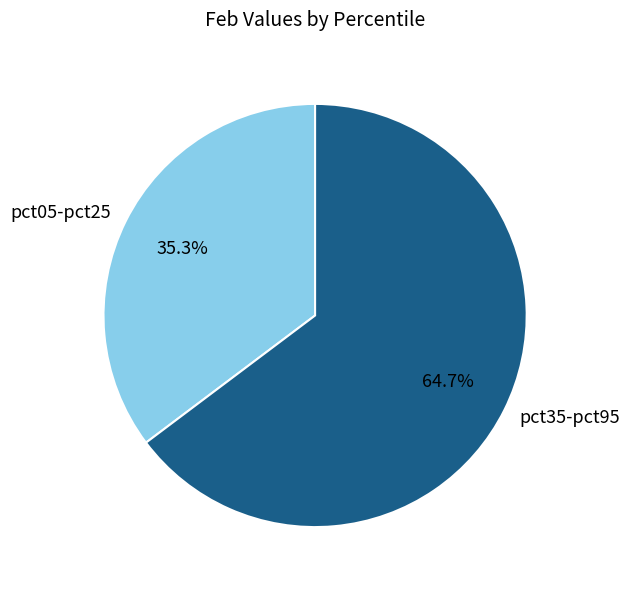

Is the sum of pct35-pct95 and pct05-pct25 greater than half?

Yes